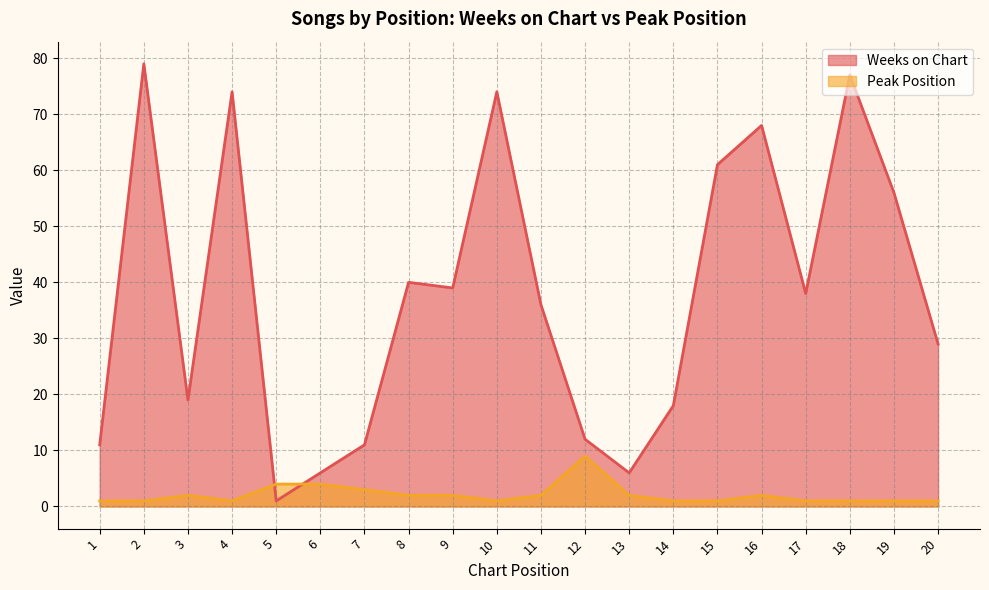

What are all the series names shown in the legend?

Weeks on Chart, Peak Position